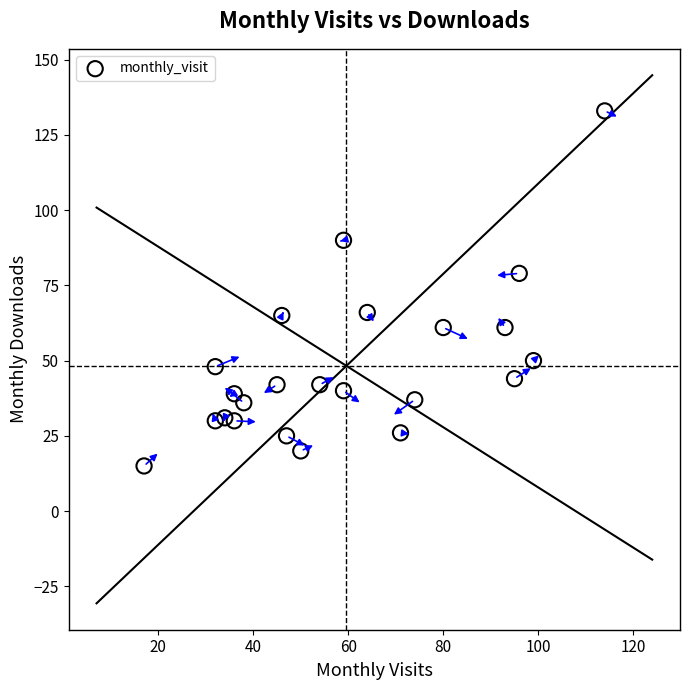

What Y value in the scatter plot is closest to 74?

79